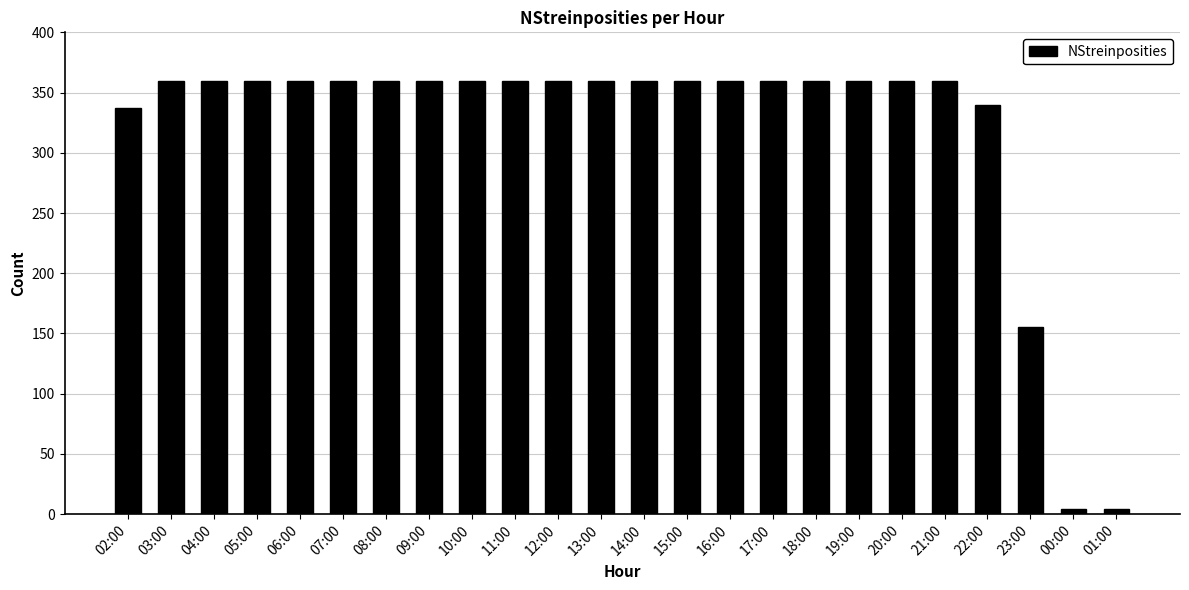

What is the value of the 13th bar from the left?

360